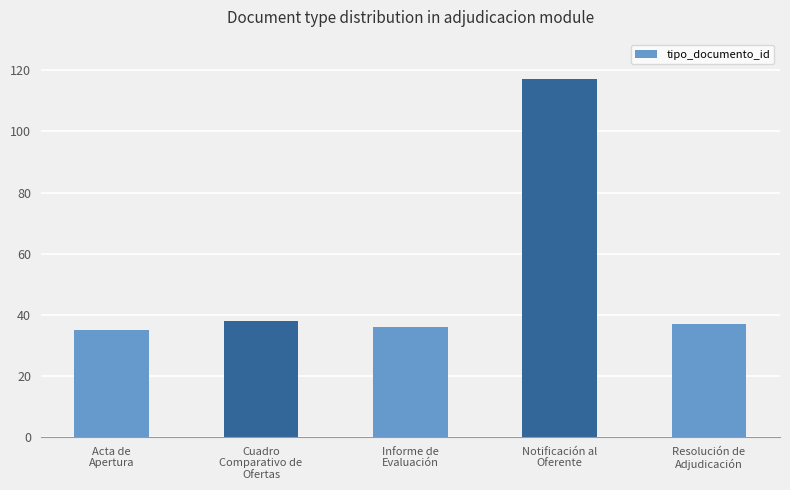

How many bars are there in total?

5